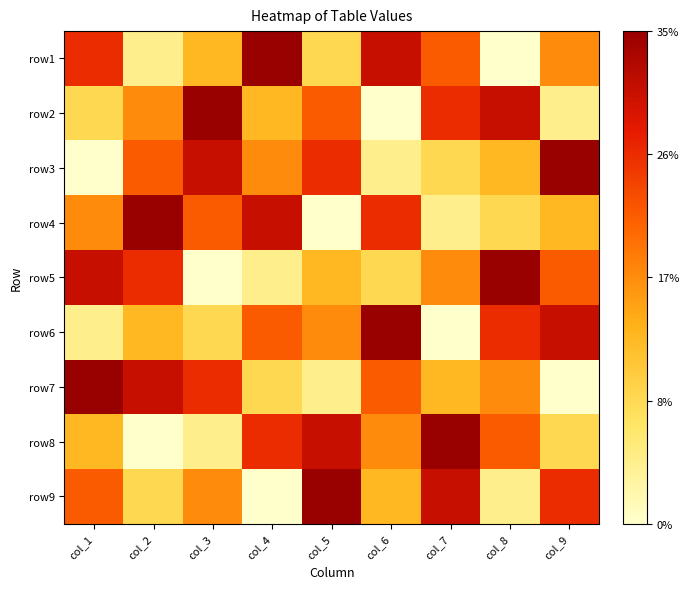

What is the total value across all series at col_1?

45